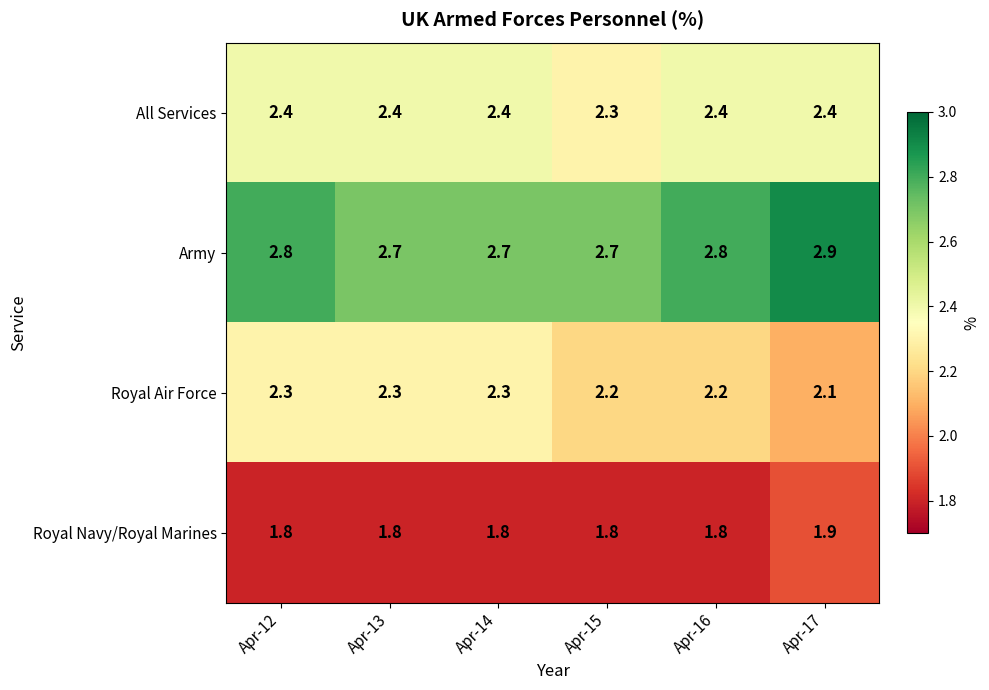

At which label does Royal Air Force reach its minimum?

Apr-17